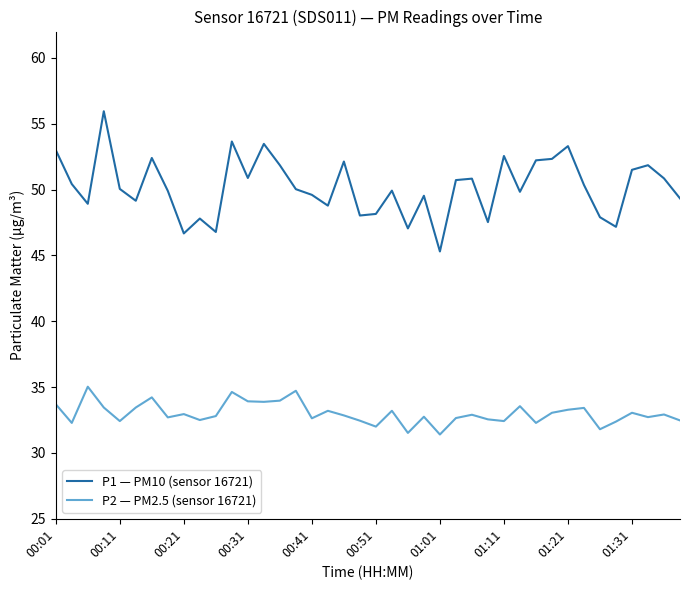

List the series in order of their overall mean, highest first.

P1 — PM10 (sensor 16721), P2 — PM2.5 (sensor 16721)